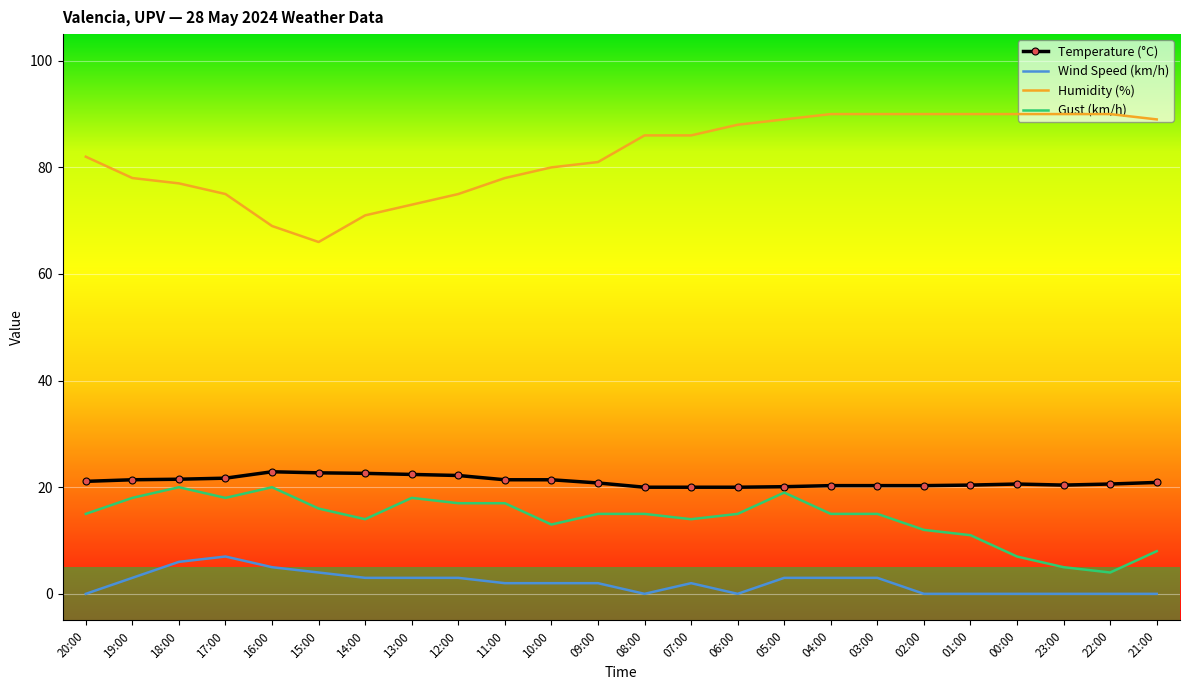

The Humidity (%) series shows 81.0 at 09:00. True or false?

True